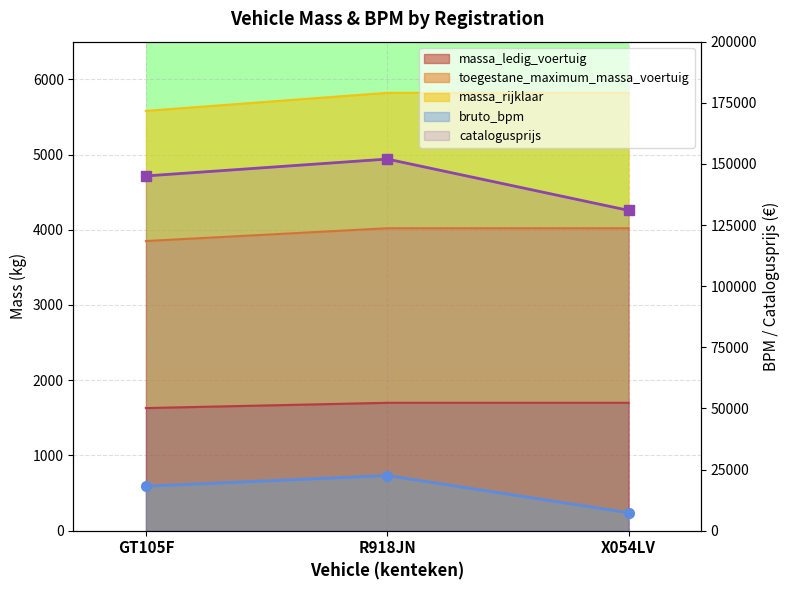

What value does the bruto_bpm series have at X054LV?

7347